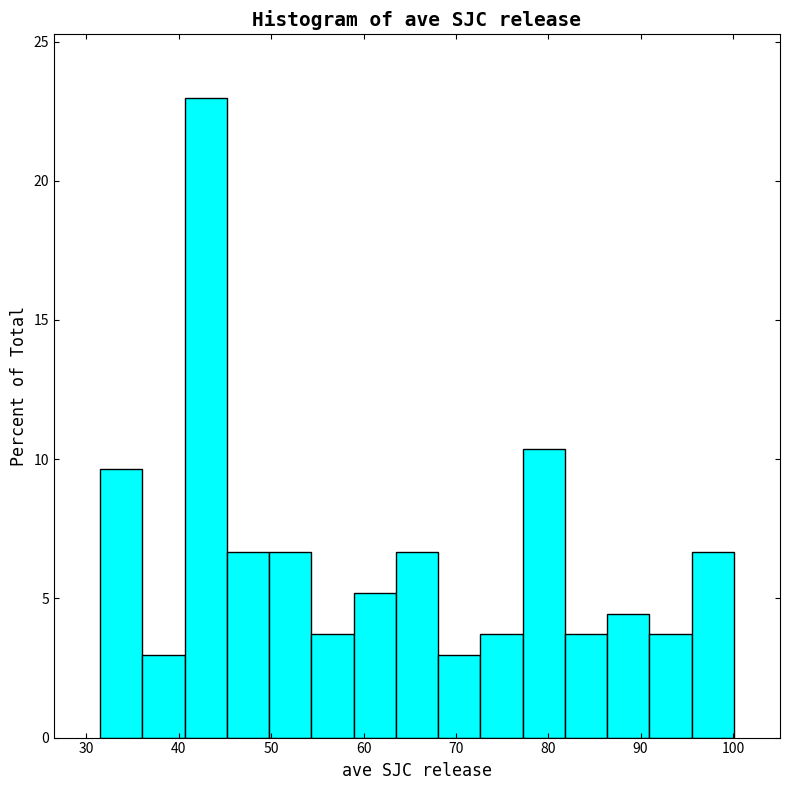

Reading left to right, list every bar in this chart as the range it spans on the x-axis followed by its height. Neither the bar edges nor the heights are printed on the chart, so give them approximately, as read against the axes.

31 to 36: 9.5
36 to 41: 3.0
41 to 45: 23.0
45 to 50: 6.5
50 to 54: 6.5
54 to 59: 3.5
59 to 63: 5.0
63 to 68: 6.5
68 to 73: 3.0
73 to 77: 3.5
77 to 82: 10.5
82 to 86: 3.5
86 to 91: 4.5
91 to 96: 3.5
96 to 100: 6.5